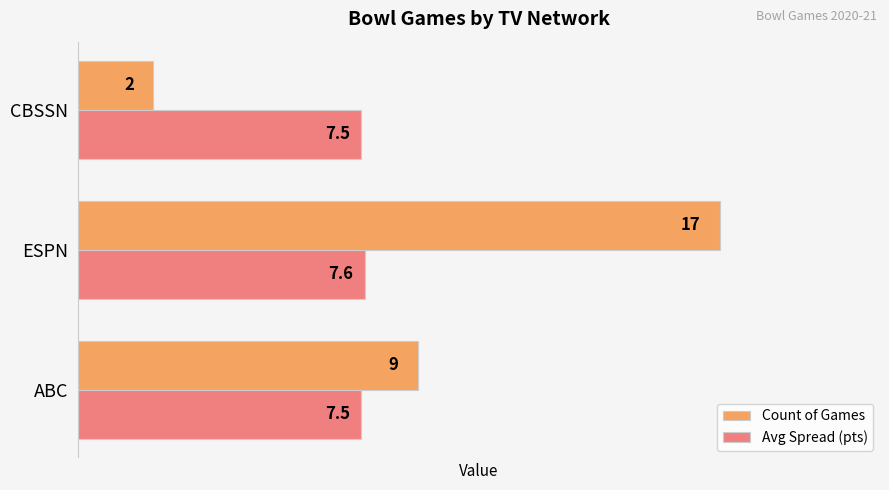

Which series has the largest total across all categories?

Count of Games